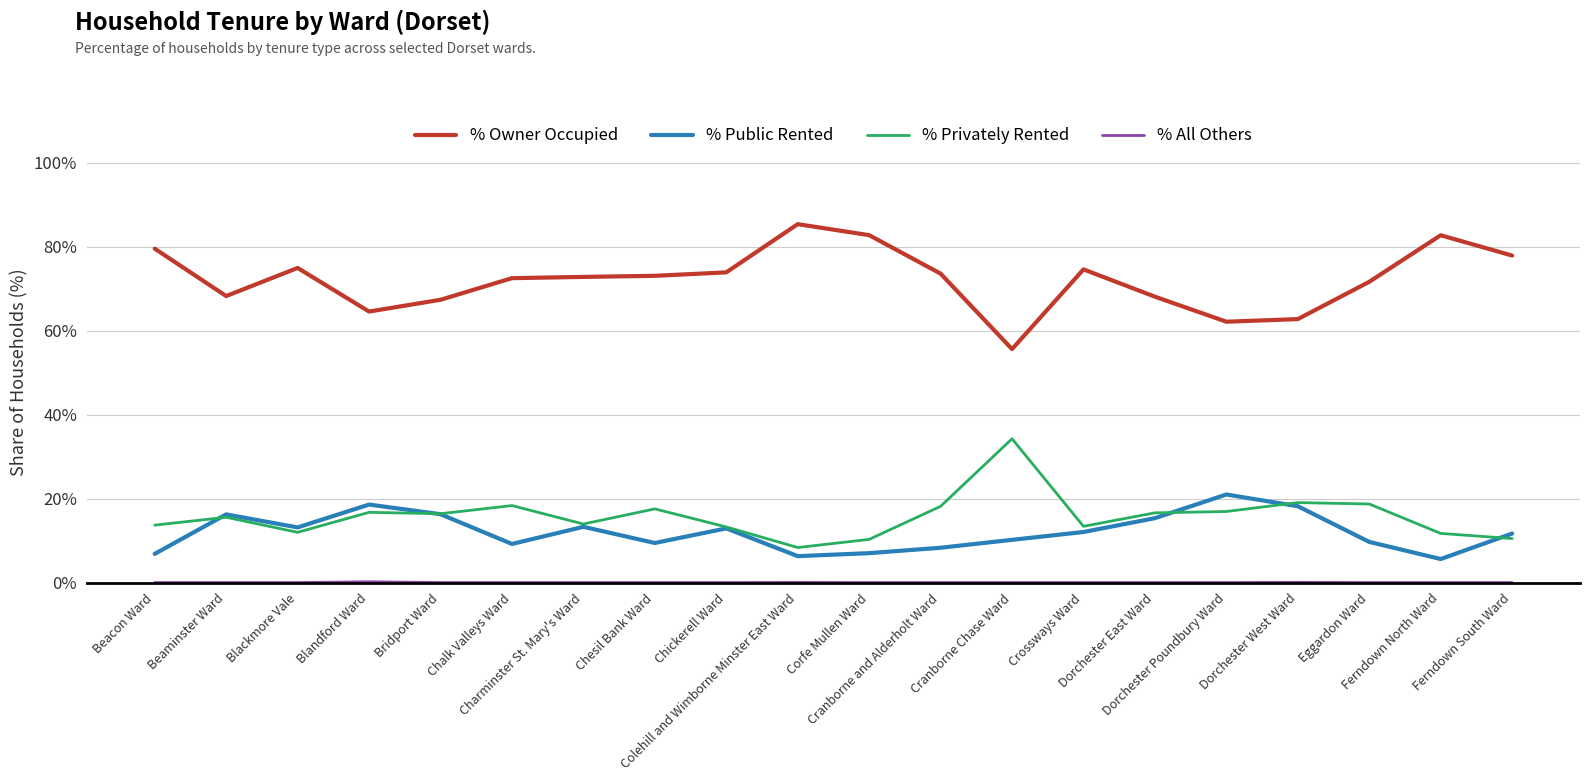

What is the lowest value of the % Owner Occupied series?

55.6